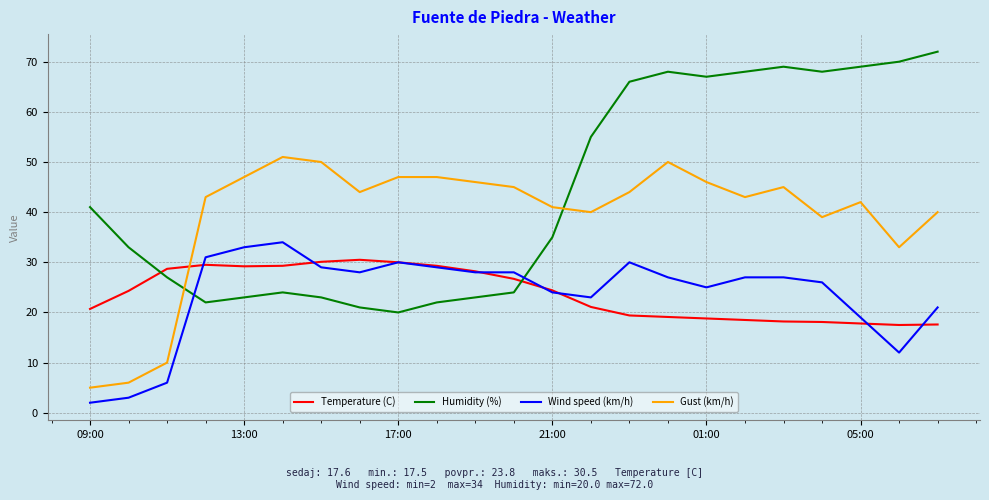

Which series has the largest range (max minus min)?

Humidity (%)